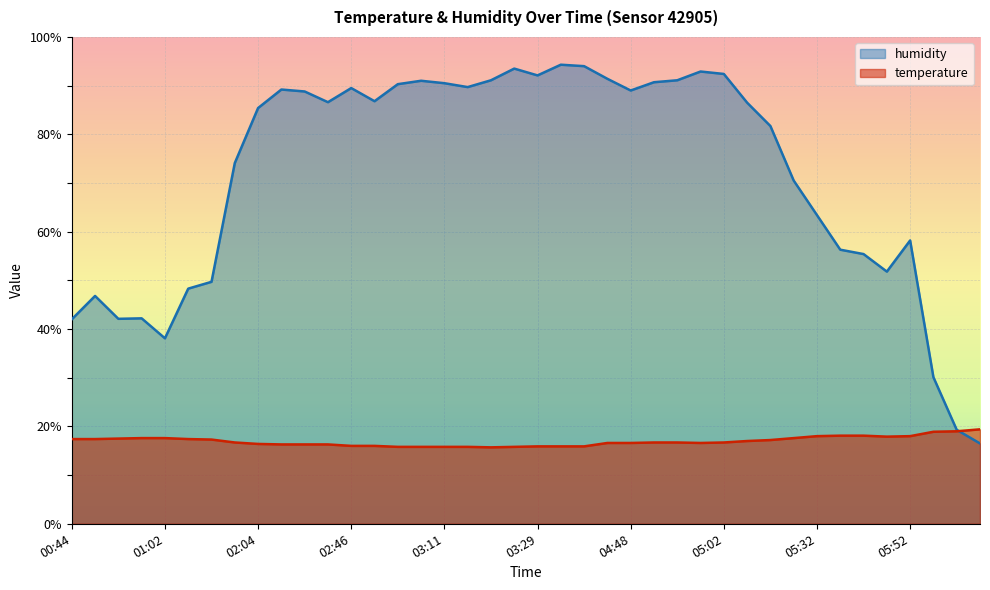

What is the smallest value displayed?

15.7